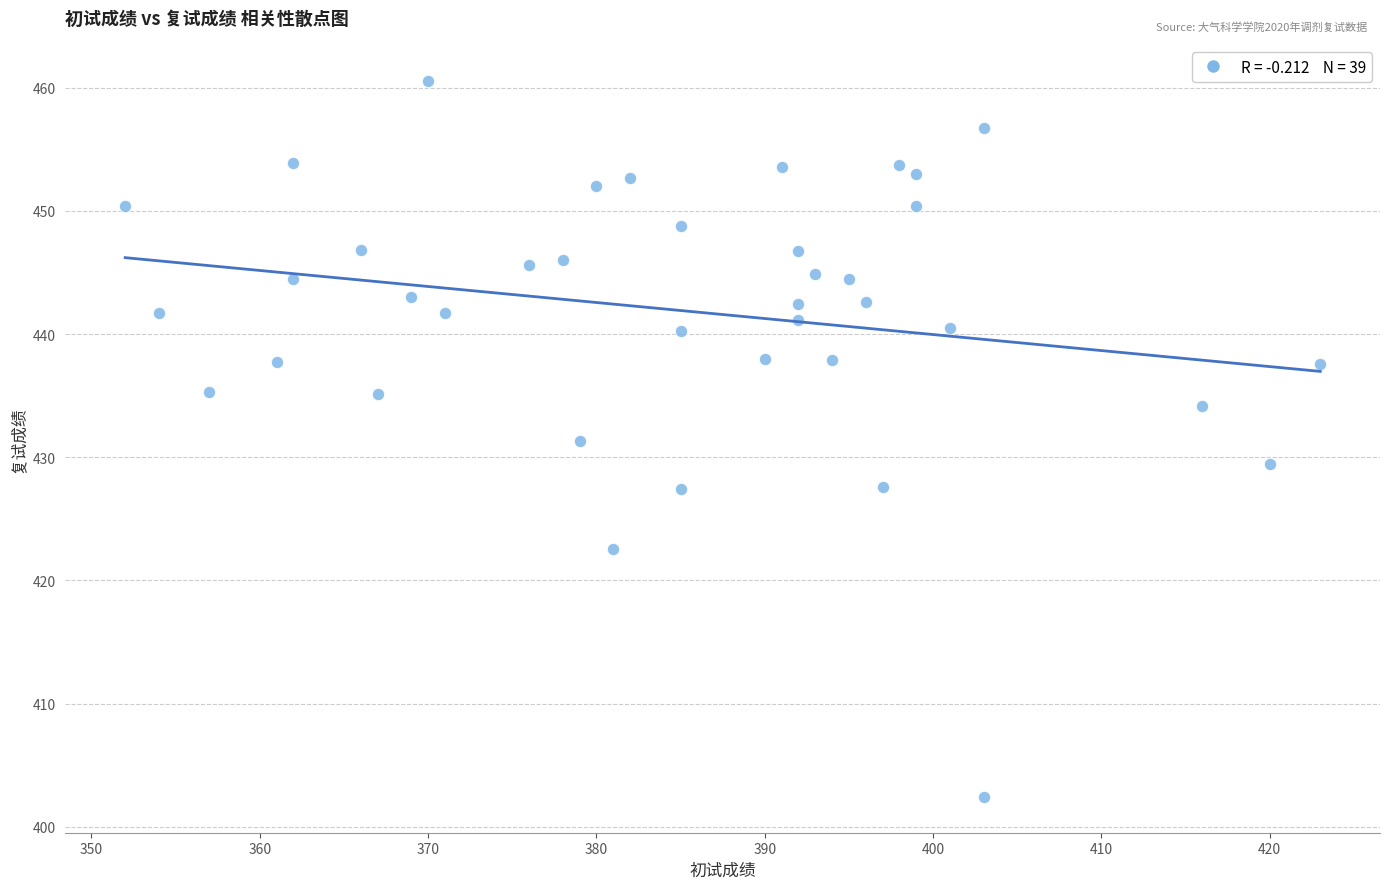

What is the range of Y values (max minus min)?

58.1